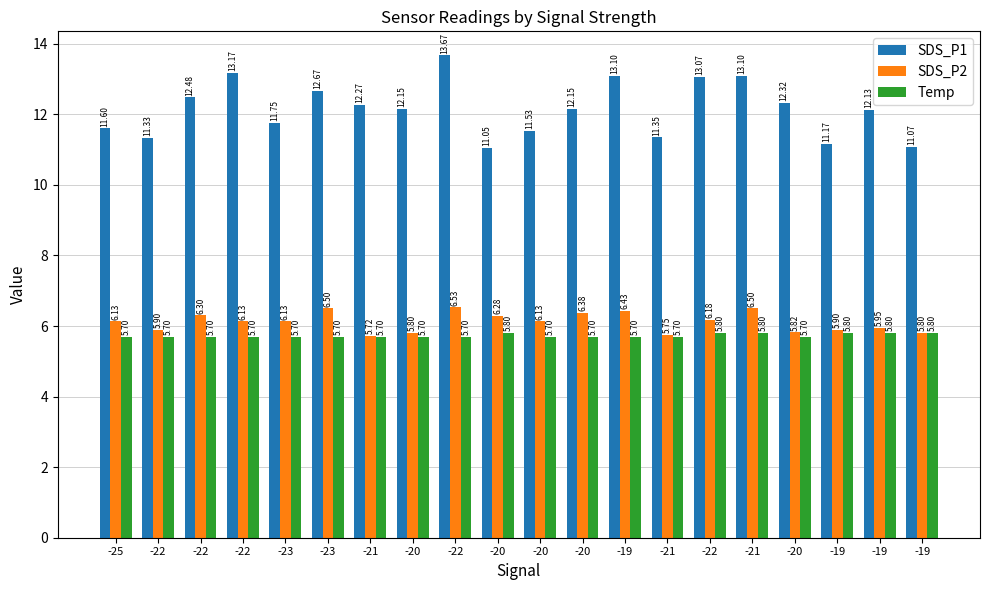

Where is SDS_P1 nearest to the value 12?

-19